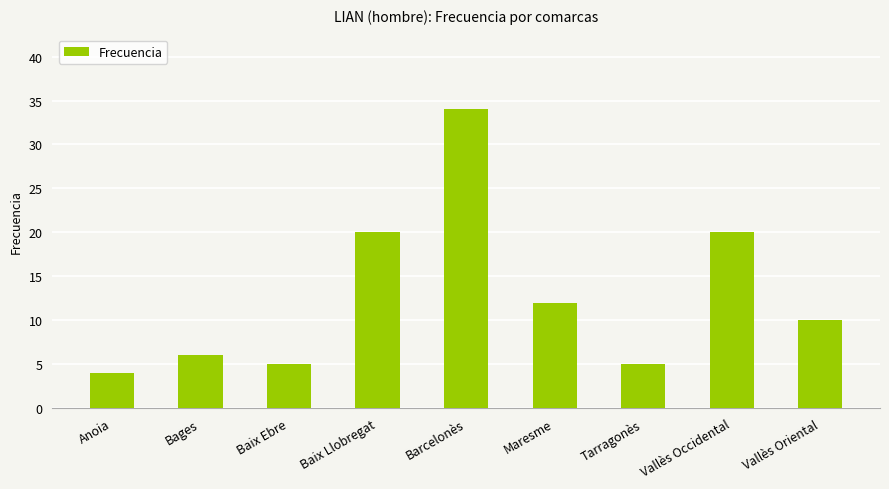

Reading right to left, list all the values displayed in this chart.

10	20	5	12	34	20	5	6	4